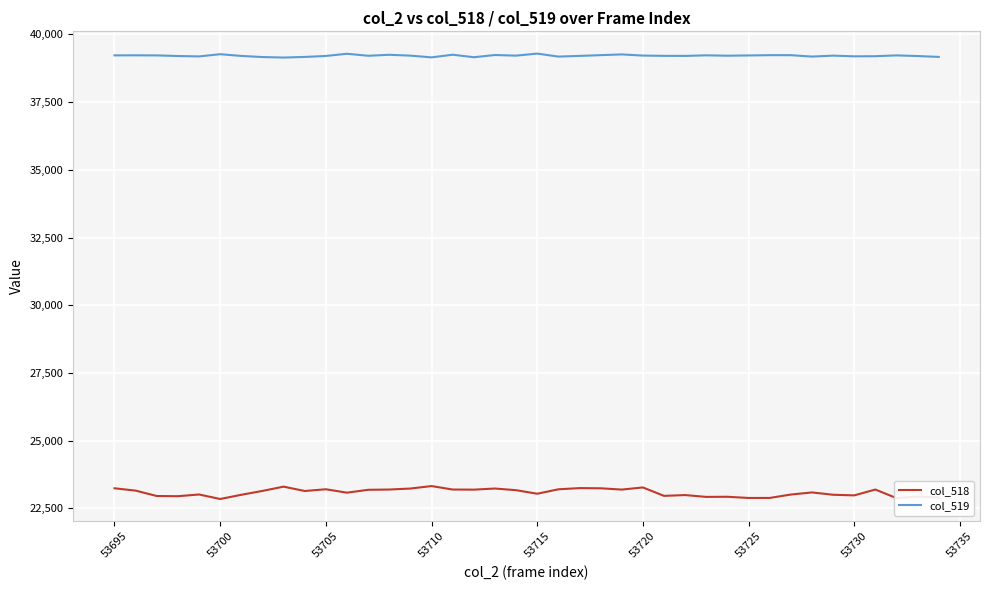

Which series has the largest total across all categories?

col_519